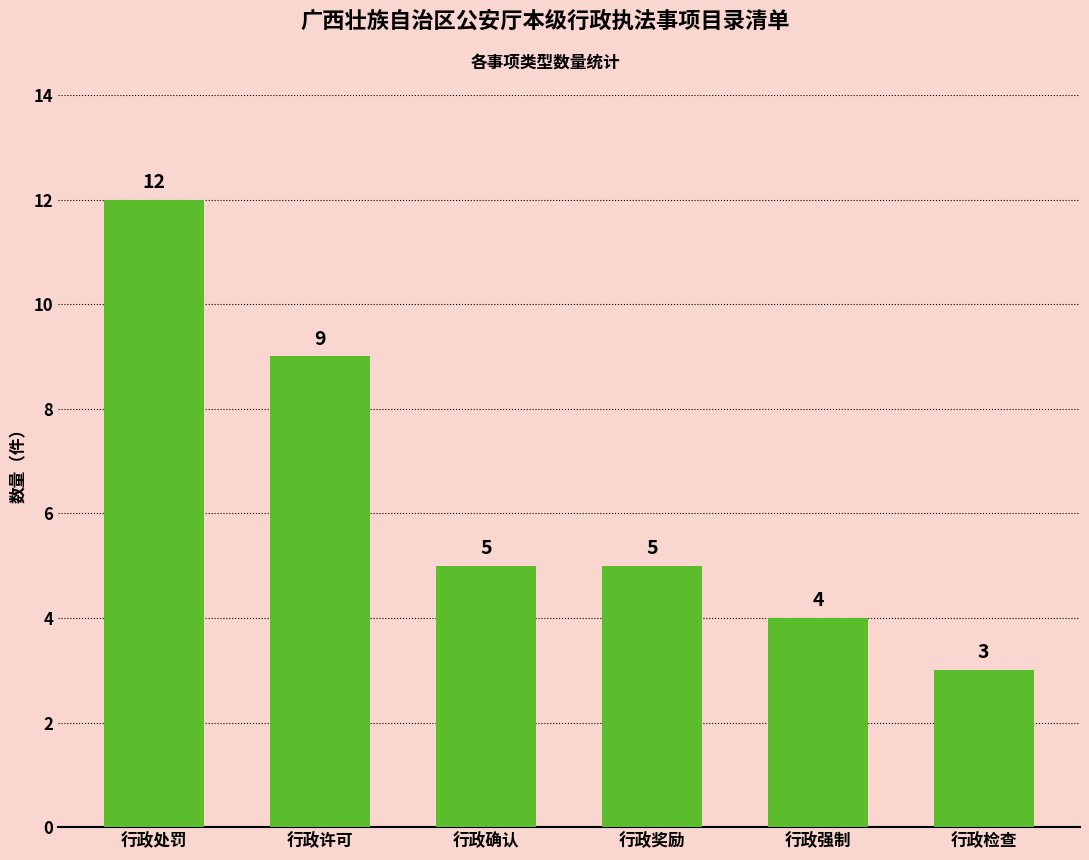

The value at 行政许可 is 5. True or false?

False